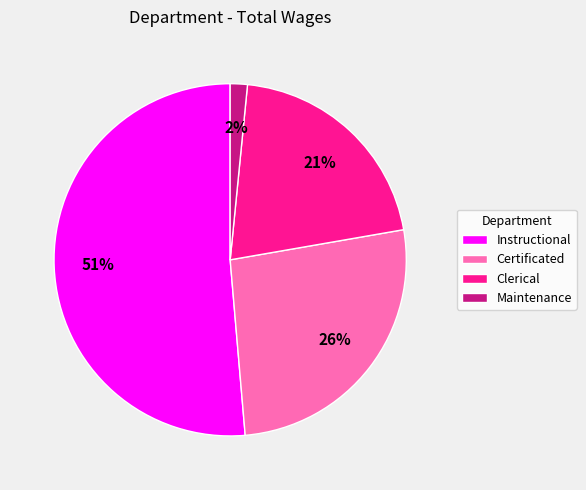

Which has a higher value, Certificated or Instructional?

Instructional